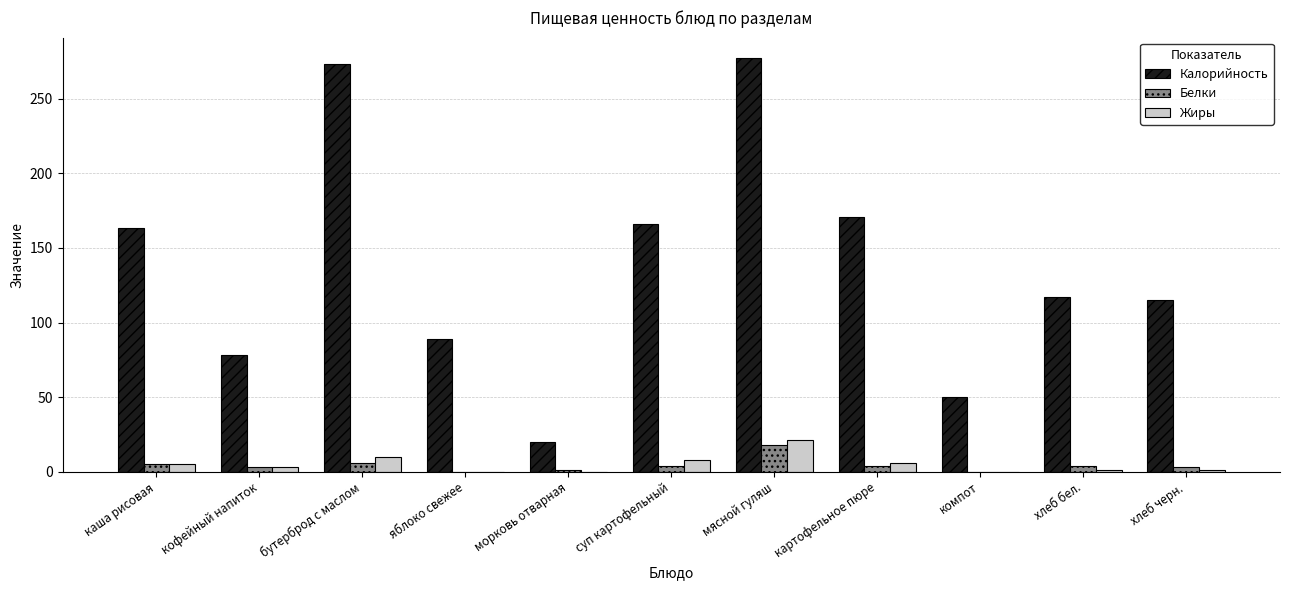

Which series has the largest total across all categories?

Калорийность